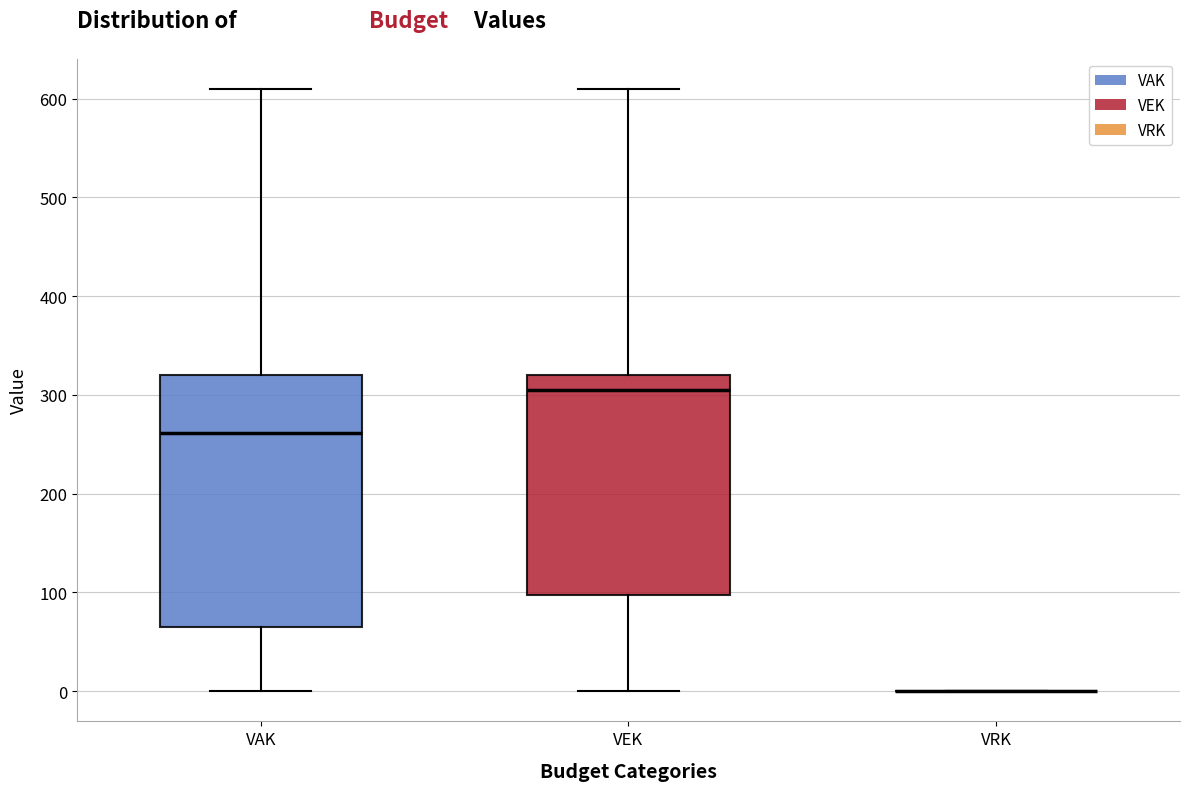

Reading left to right, read every box against the y-axis: the position of its median line, the range the box covers, and the ends of its whiskers. The values are not printed on the chart, so give them approximately, as read against the axis.

VAK: median 260, box 70 to 320, whiskers 0 to 610
VEK: median 310, box 100 to 320, whiskers 0 to 610
VRK: box collapsed to a line at 0, whiskers 0 to 0